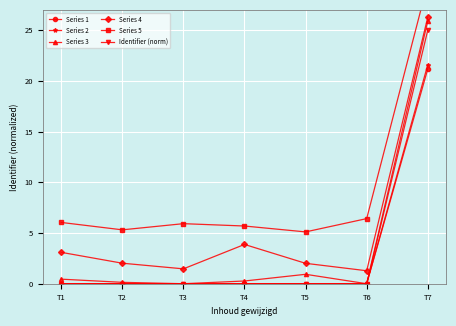

True or false: Series 1 and Series 3 intersect in this chart.

False